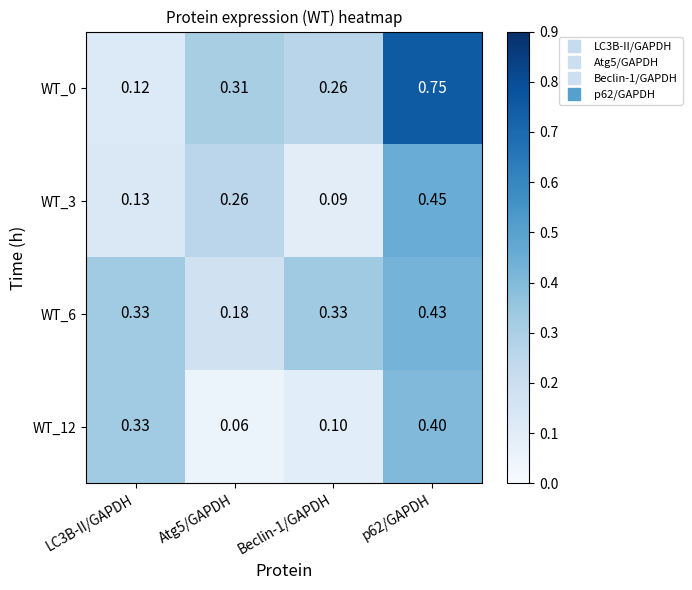

Which series has the largest total across all categories?

WT_0